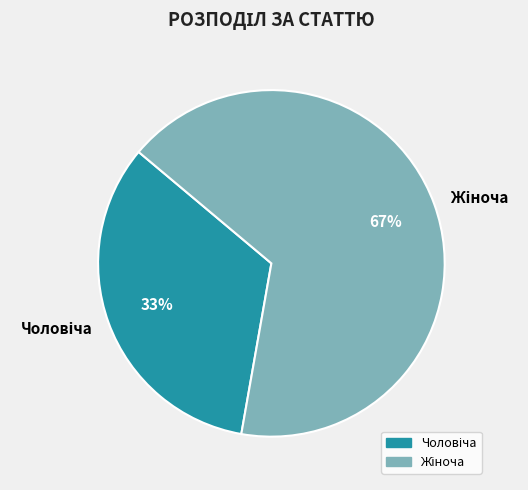

How many slices are in this pie chart?

2